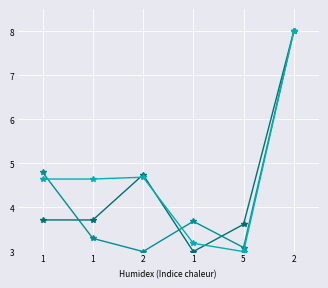

How many distinct data groups are displayed?

3